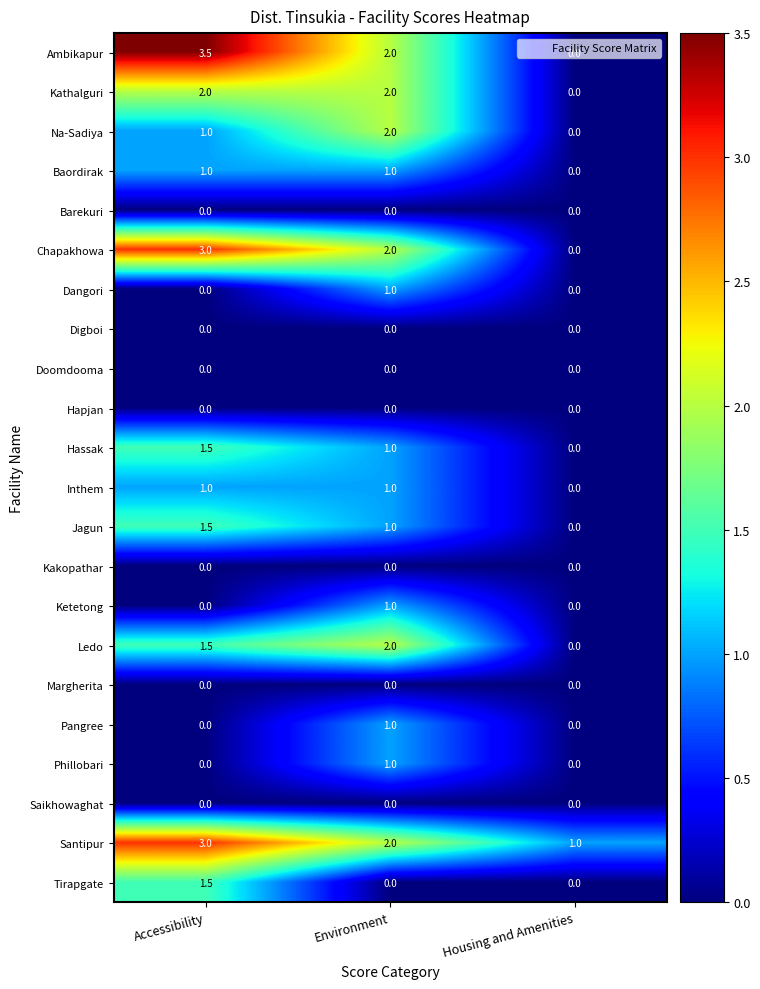

How many categories are shown in the chart?

3